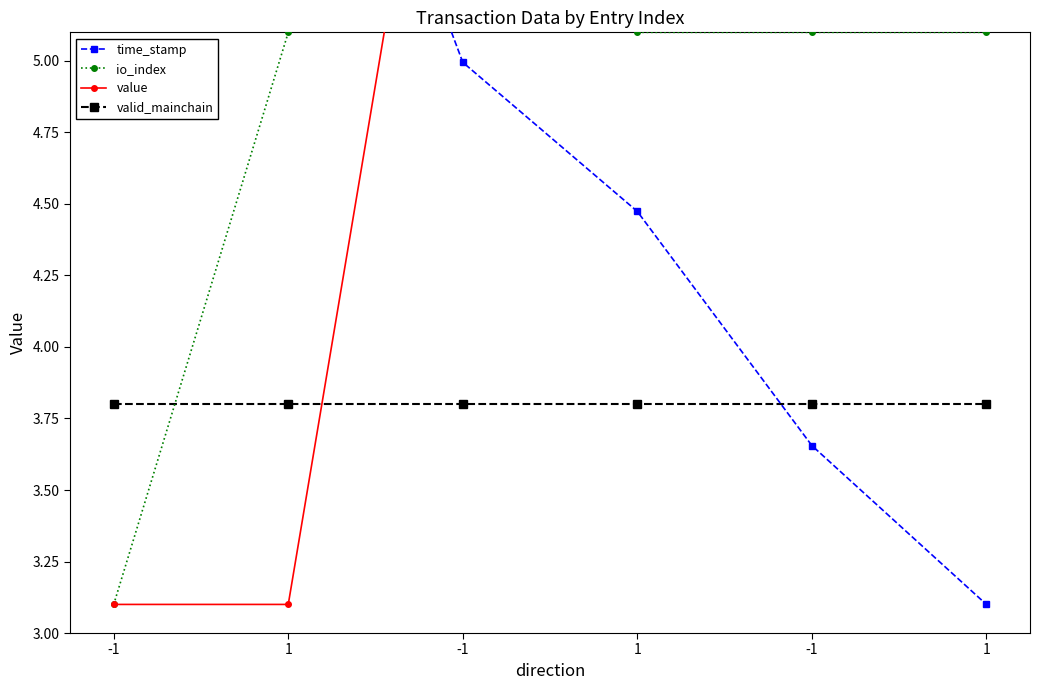

What is the label of the 1st point from the right?

1